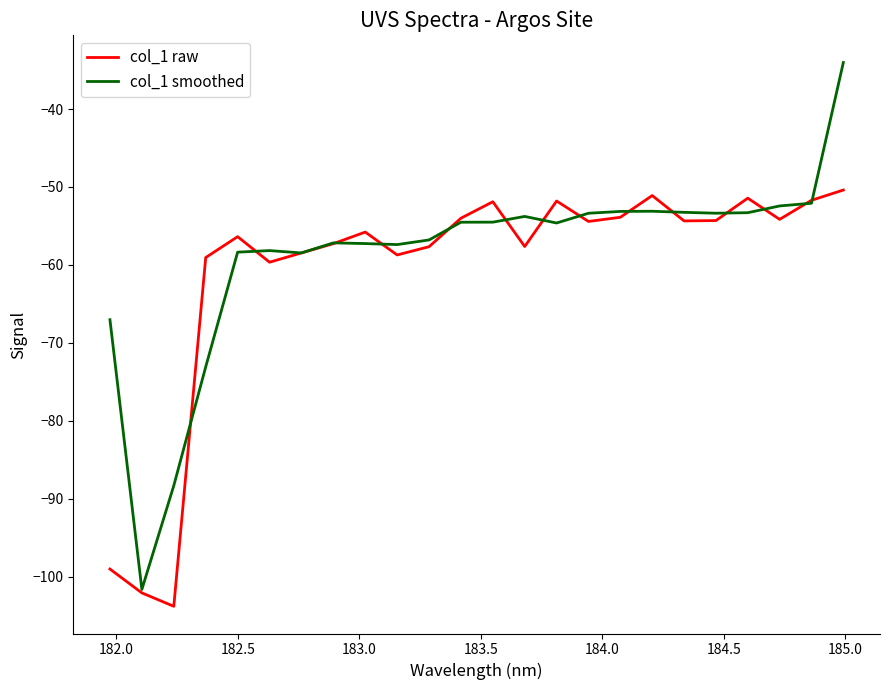

What is the highest value of the col_1 raw series?

-50.4